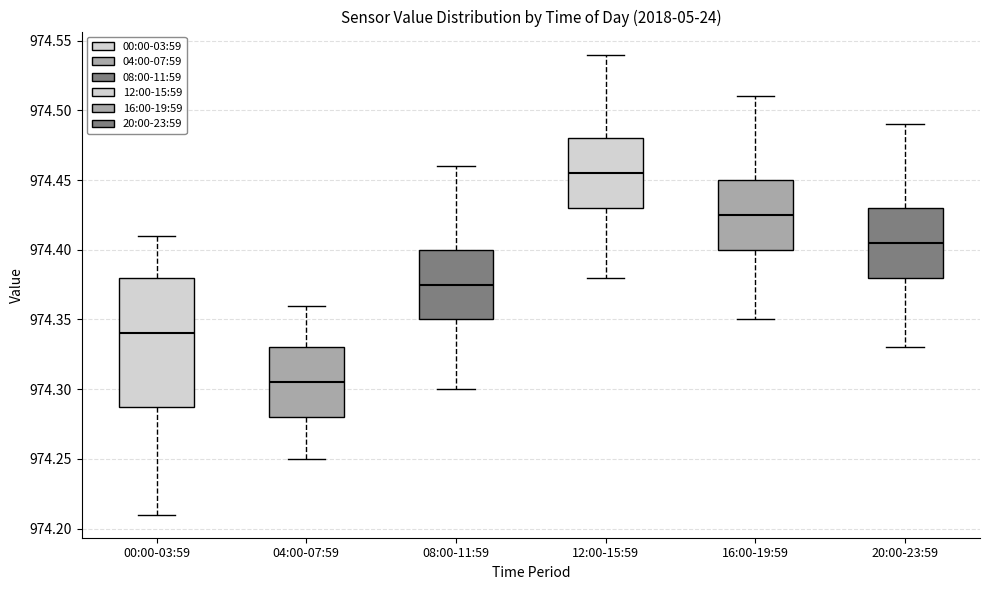

Comparing the boxes themselves (not the whiskers), which one is the tallest?

00:00-03:59